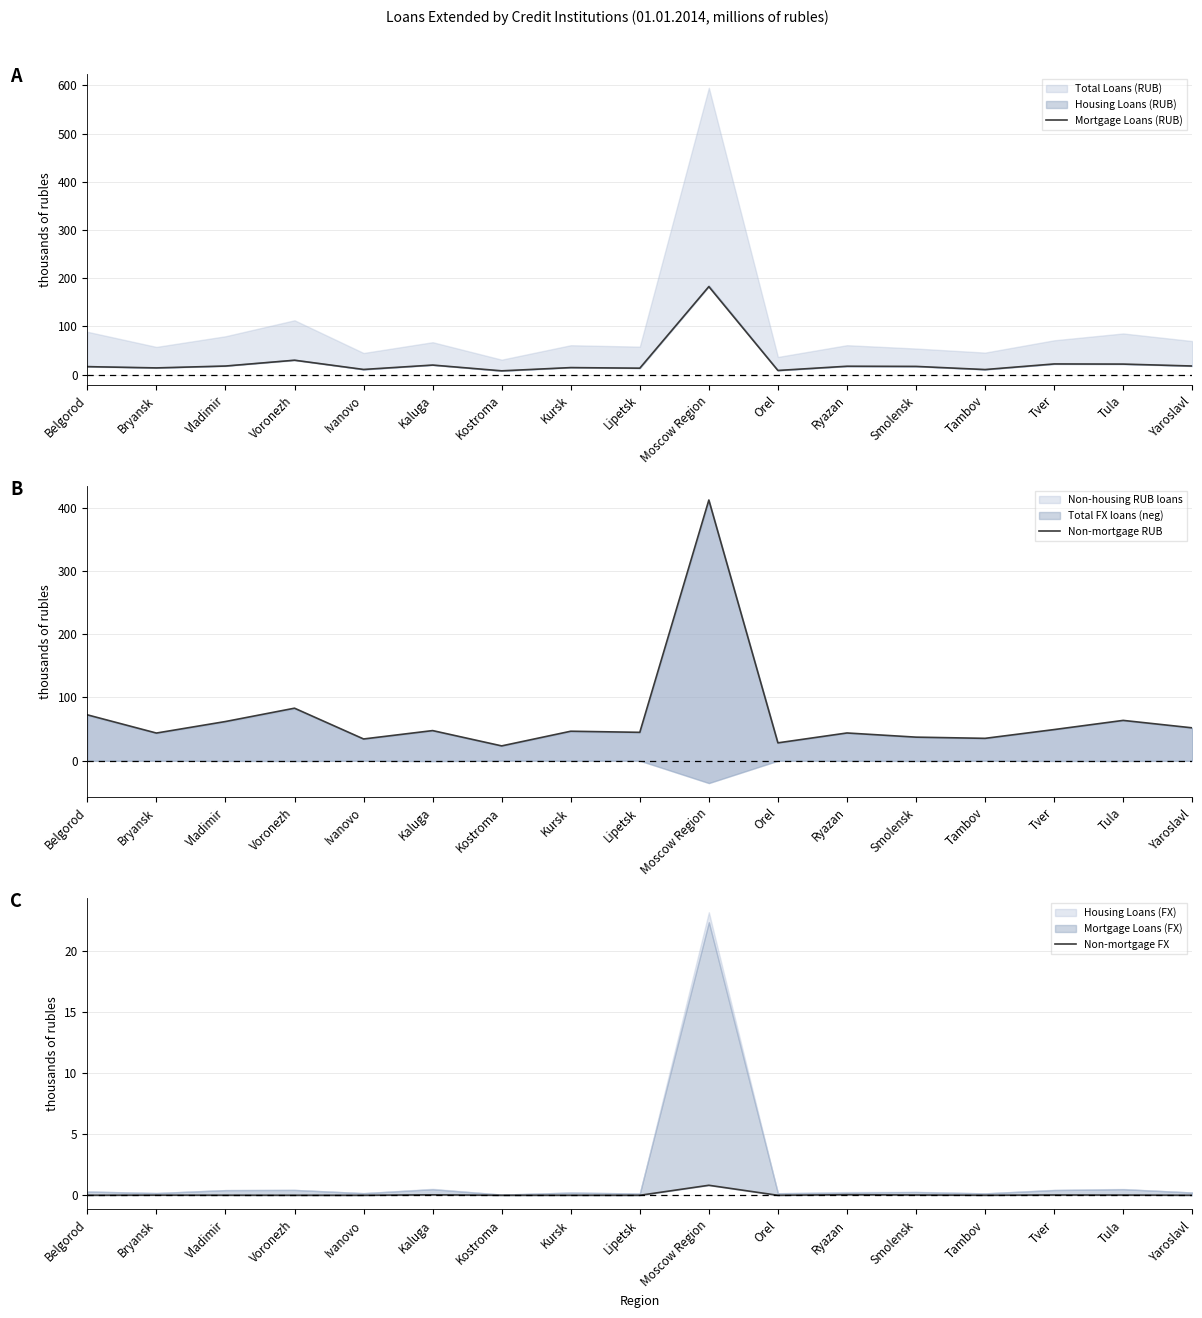

At how many categories does at least one series exceed 289?

1